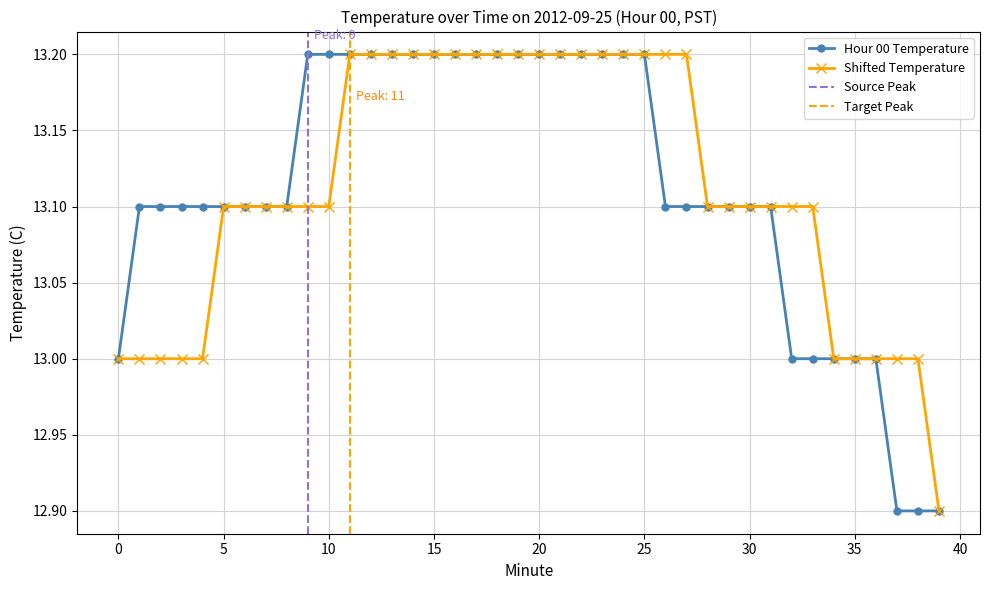

Reading right to left, transcribe all the data shown in this chart.

12.9	12.9	12.9	13.0	13.0	13.0	13.0	13.0	13.1	13.1	13.1	13.1	13.1	13.1	13.2	13.2	13.2	13.2	13.2	13.2	13.2	13.2	13.2	13.2	13.2	13.2	13.2	13.2	13.2	13.2	13.2	13.1	13.1	13.1	13.1	13.1	13.1	13.1	13.1	13.0